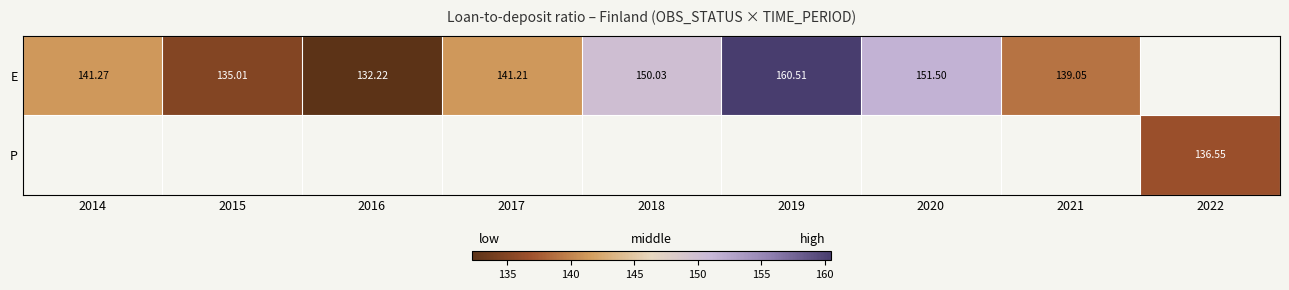

Which category has the highest value across all series?

2019